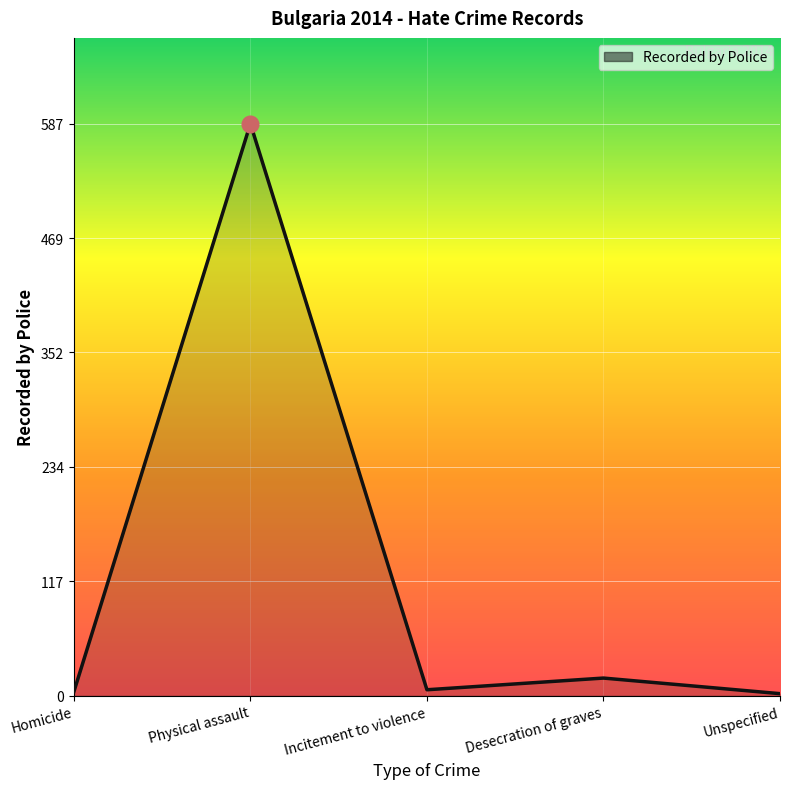

What is the greatest value displayed?

587